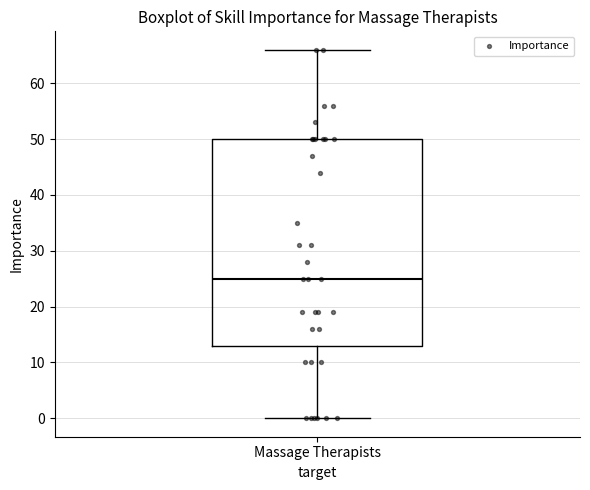

Read this box plot against the y-axis: the position of the median line, the range covered by the box, and the ends of both whiskers. The values are not printed on the chart, so give them approximately, as read against the axis.

median 25, box 13 to 50, whiskers 0 to 66